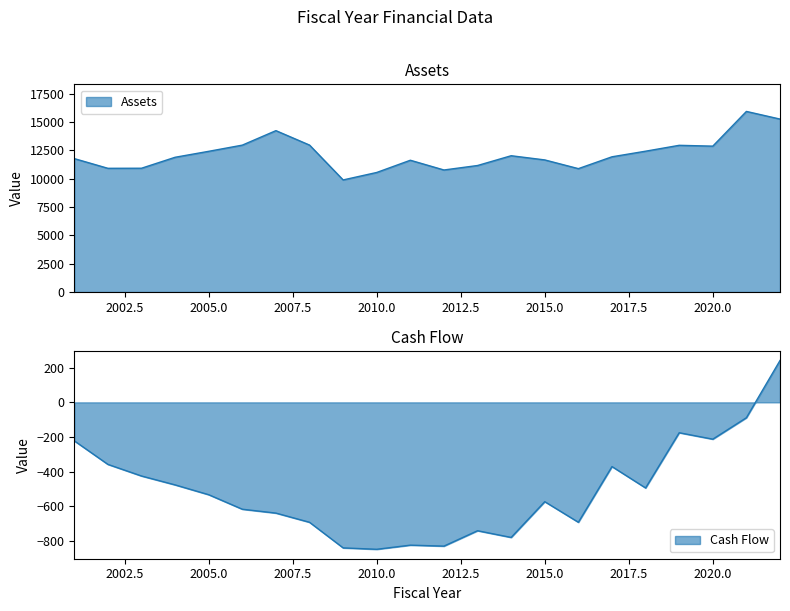

True or false: Assets and Cash Flow cross at least once.

False